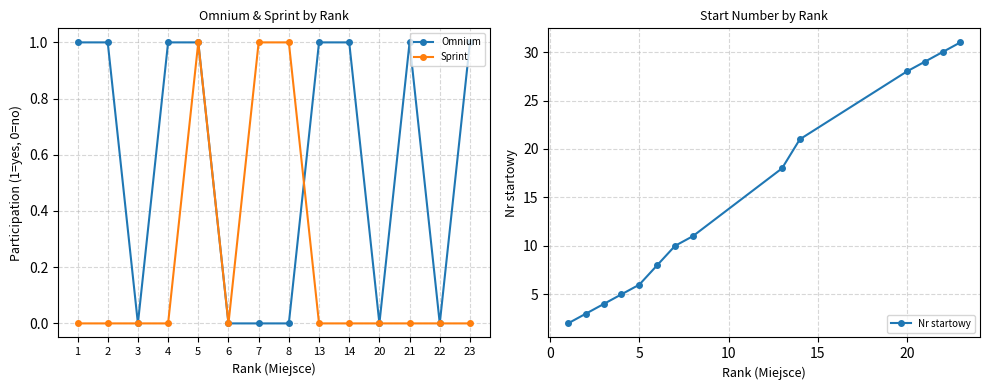

Between 21 and 13, which is larger?

21